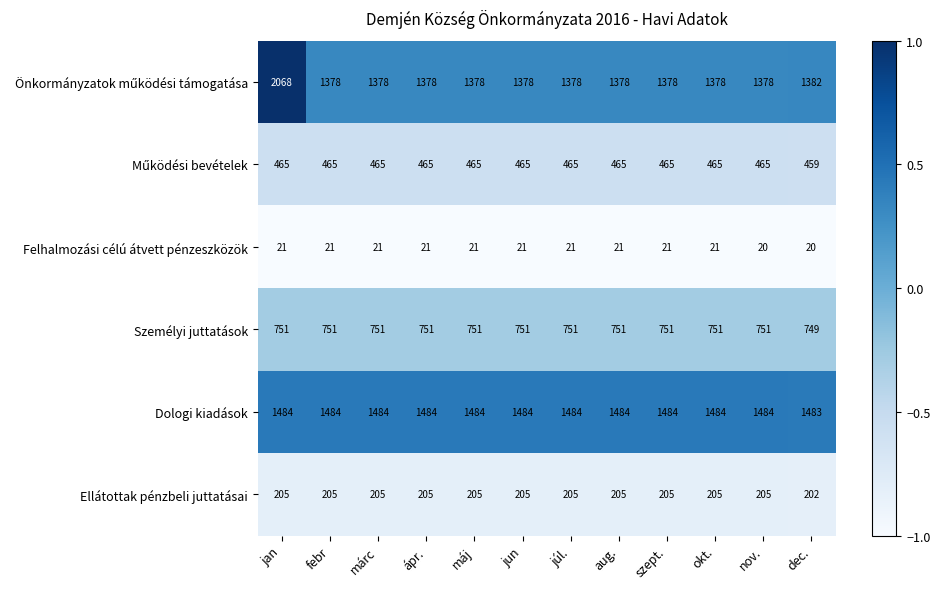

What is the spread (max minus min) of values at nov.?

1464